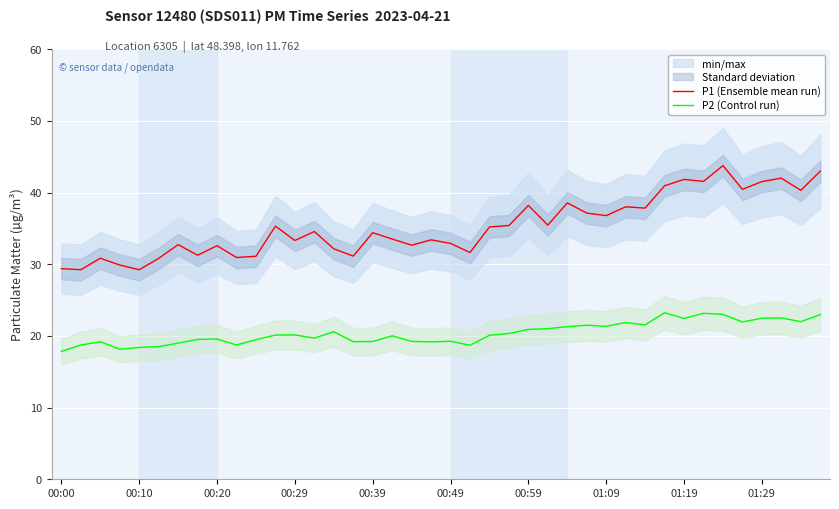

Reading left to right, what are all the values shown in this chart?

P1 (Ensemble mean run): 29.4	29.2	30.9	29.9	29.2	30.8	32.8	31.3	32.6	30.9	31.1	35.3	33.3	34.6	32.2	31.1	34.4	33.5	32.7	33.4	32.9	31.6	35.2	35.4	38.2	35.5	38.6	37.1	36.8	38.0	37.9	41.0	41.9	41.6	43.8	40.5	41.5	42.0	40.3	43.0
P2 (Control run): 17.9	18.7	19.2	18.1	18.4	18.5	19.0	19.5	19.6	18.8	19.5	20.1	20.1	19.7	20.6	19.2	19.2	20.0	19.2	19.2	19.3	18.7	20.1	20.4	20.9	21.0	21.3	21.5	21.4	21.9	21.6	23.2	22.4	23.2	23.0	21.9	22.5	22.5	22.0	23.0